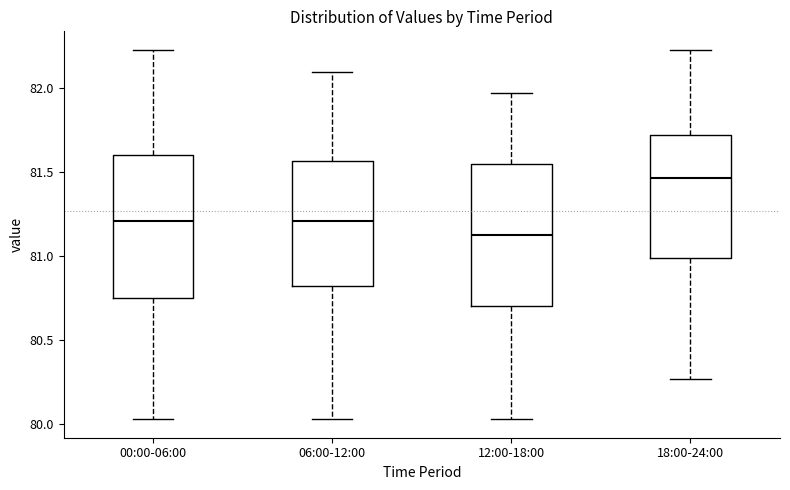

Which box has the highest median line?

18:00-24:00